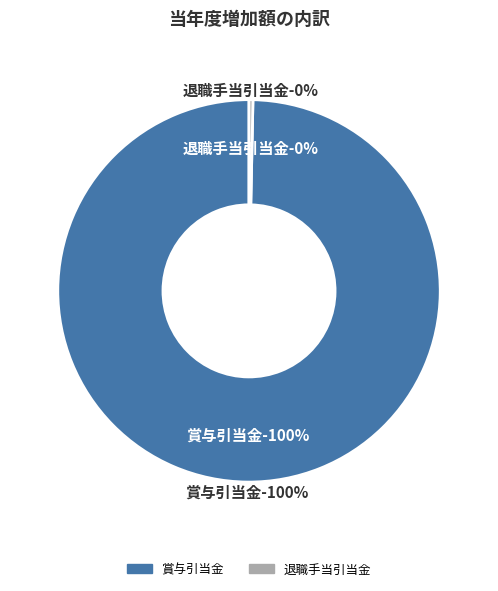

Is there any slice that represents more than half of the pie?

Yes